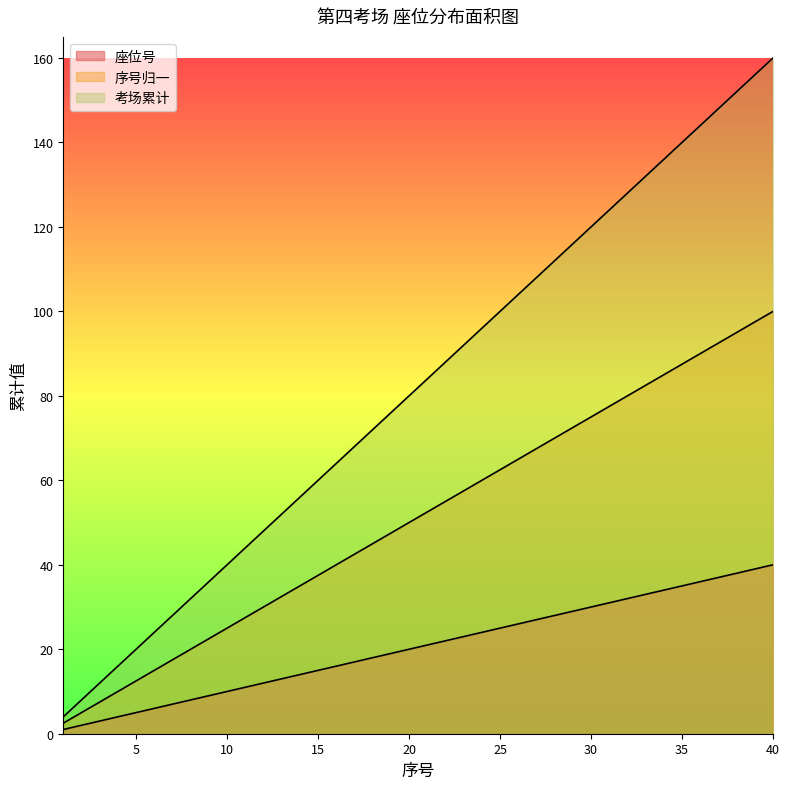

What is the difference between the maximum and minimum values in the 考场累计 series?

97.5